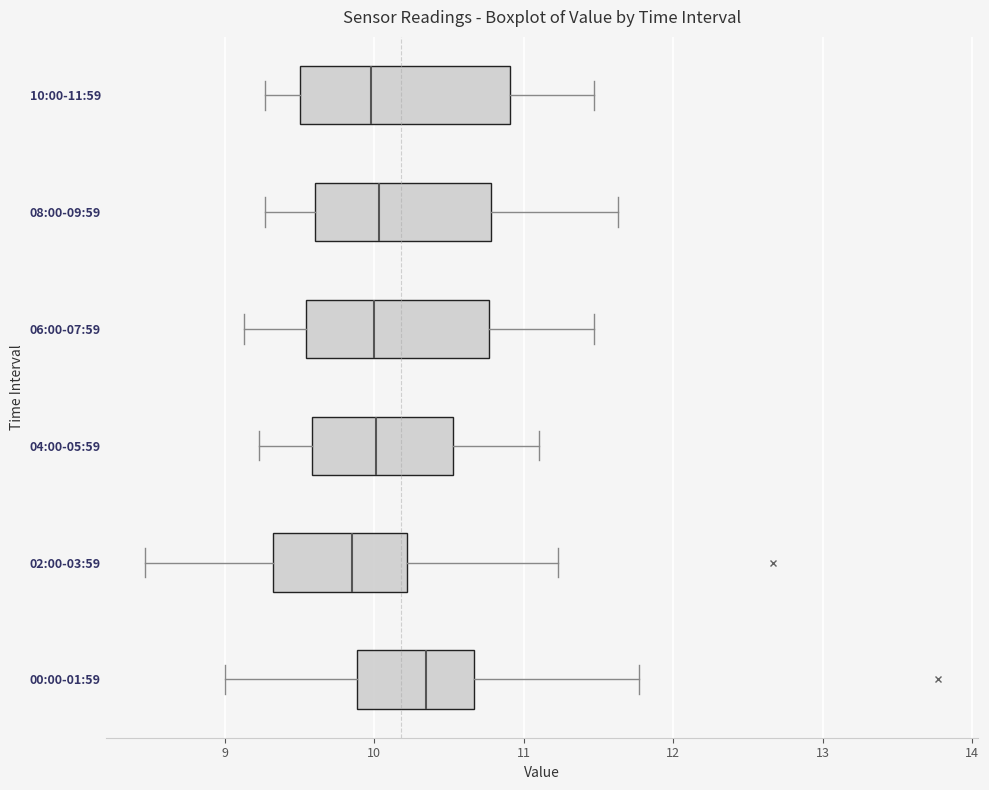

Reading bottom to top, read every box against the x-axis: the position of its median line, the range the box covers, and the ends of its whiskers. The values are not printed on the chart, so give them approximately, as read against the axis.

00:00-01:59: median 10.4, box 9.9 to 10.7, whiskers 9.0 to 11.8
02:00-03:59: median 9.9, box 9.3 to 10.2, whiskers 8.5 to 11.2
04:00-05:59: median 10.0, box 9.6 to 10.5, whiskers 9.2 to 11.1
06:00-07:59: median 10.0, box 9.5 to 10.8, whiskers 9.1 to 11.5
08:00-09:59: median 10.0, box 9.6 to 10.8, whiskers 9.3 to 11.6
10:00-11:59: median 10.0, box 9.5 to 10.9, whiskers 9.3 to 11.5